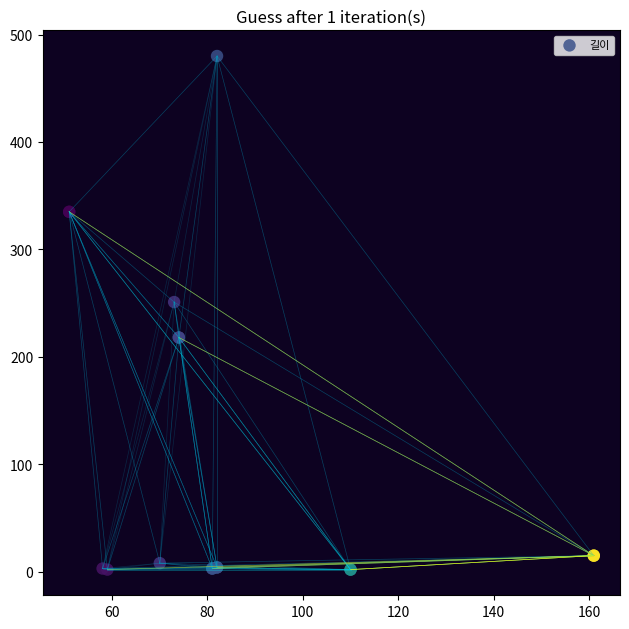

What Y value in the scatter plot is closest to 241?

251